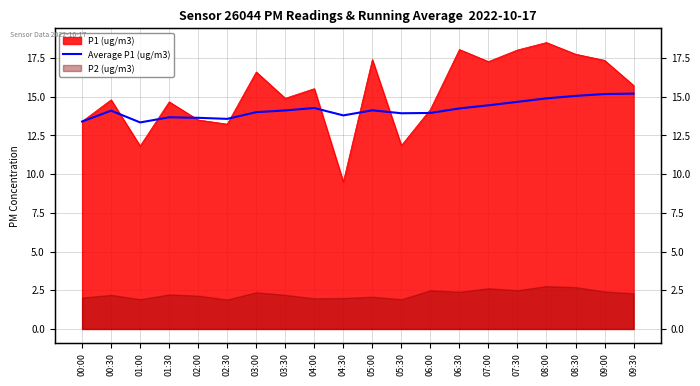

What is the label of the 20th point from the right?

00:00